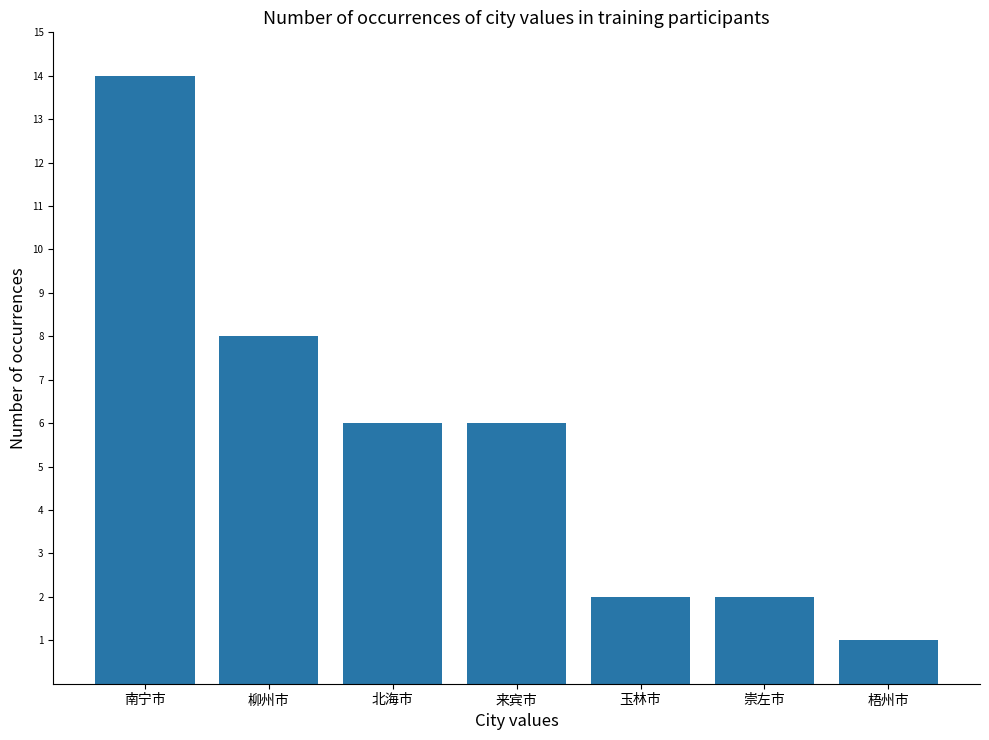

What is the change in value from 柳州市 to 来宾市?

-2